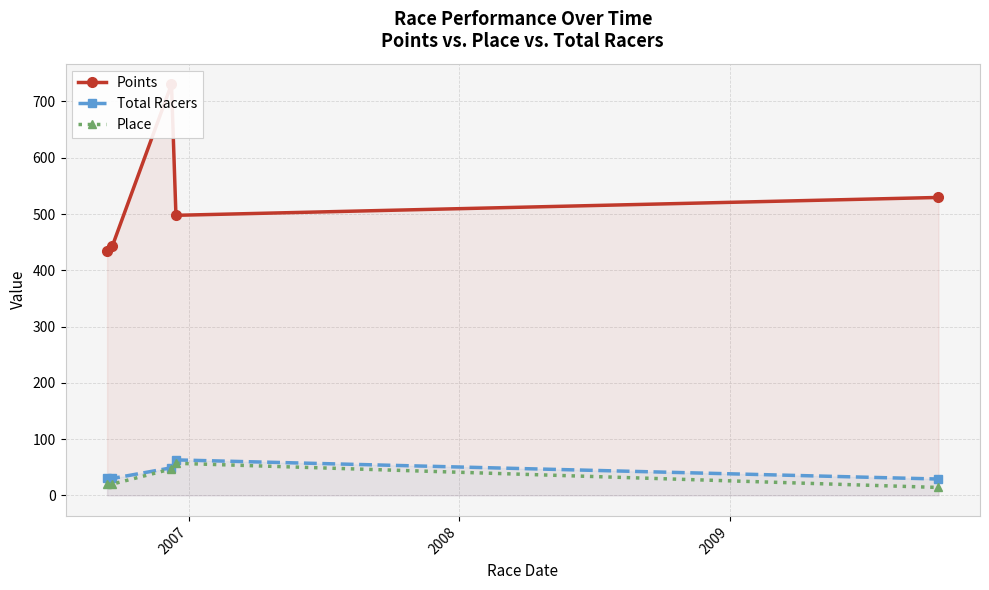

Does the chart display data point markers on the line(s)?

Yes